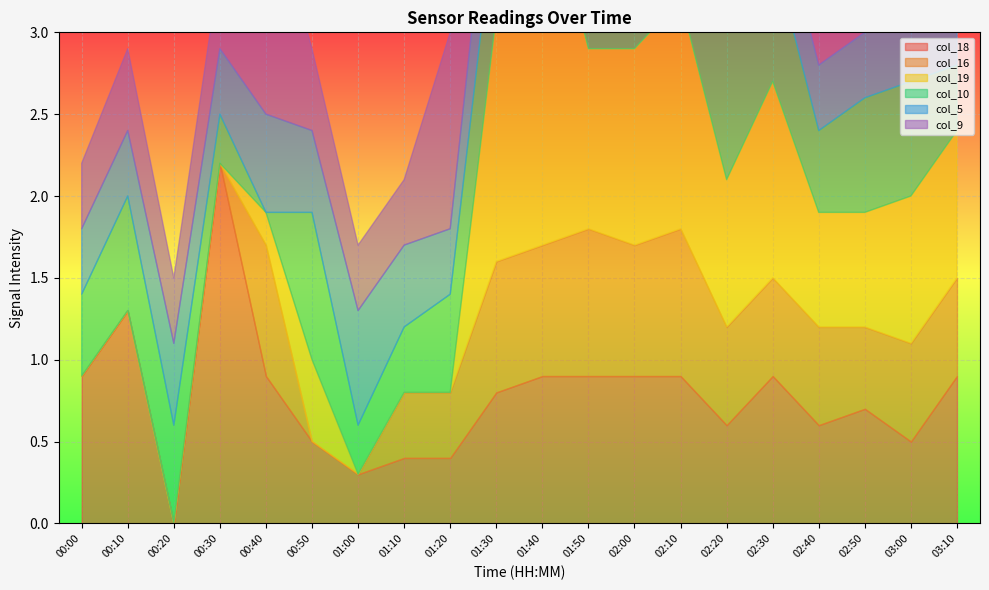

What is the label of the 4th point from the right?

02:40